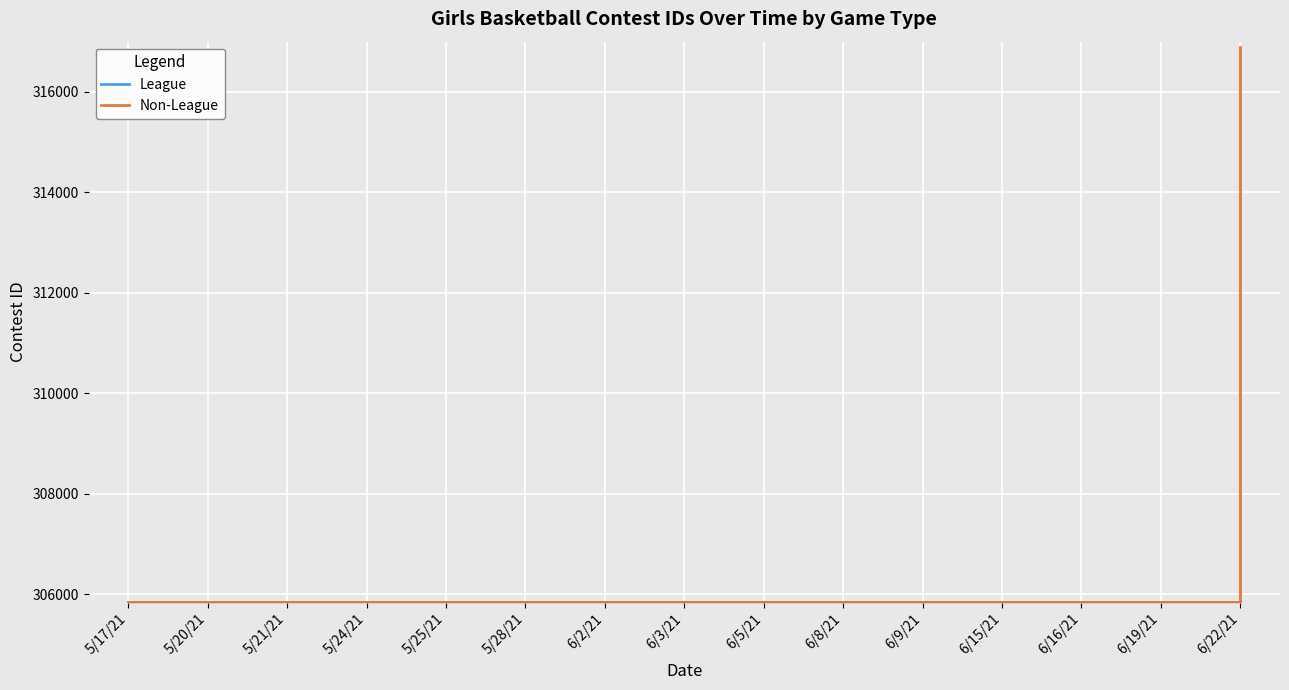

True or false: Non-League has a value of 172626 at 6/3/21.

False